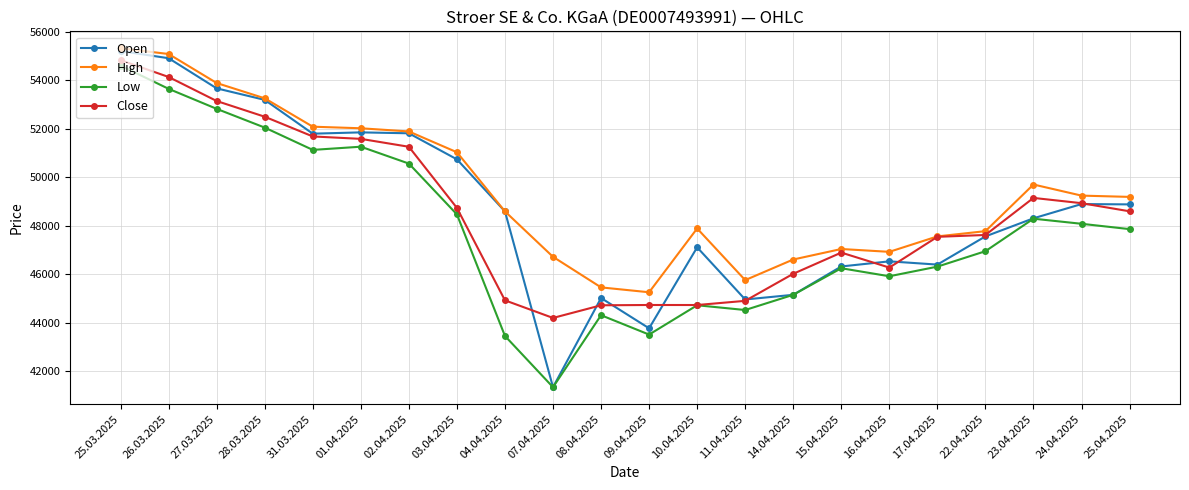

In Close, how many points are higher than both neighbors (excluding endpoints)?

3